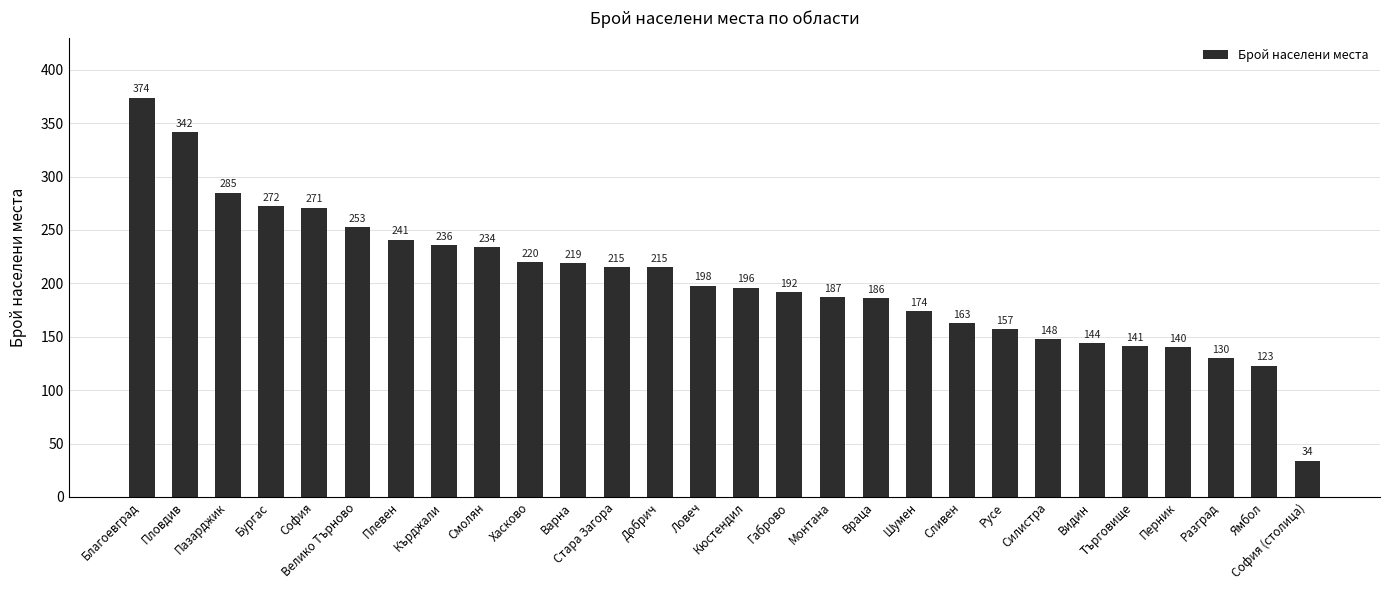

What is the sum of the values at Русе and Враца?

343